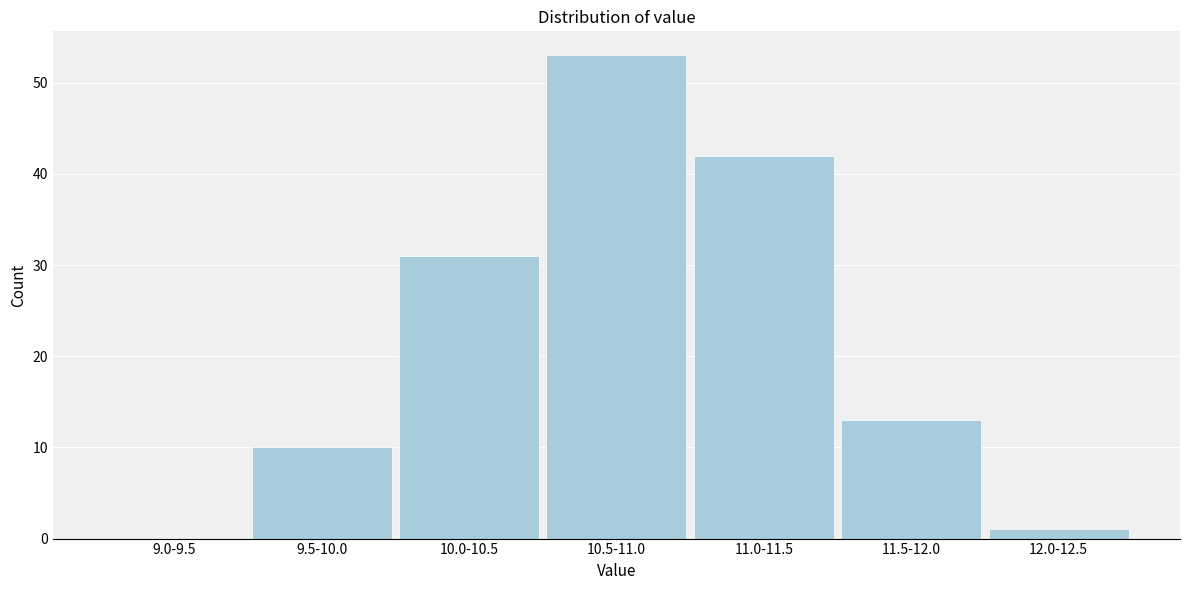

Reading left to right, list all the values displayed in this chart.

9.0-9.5=0	9.5-10.0=10	10.0-10.5=31	10.5-11.0=53	11.0-11.5=42	11.5-12.0=13	12.0-12.5=1